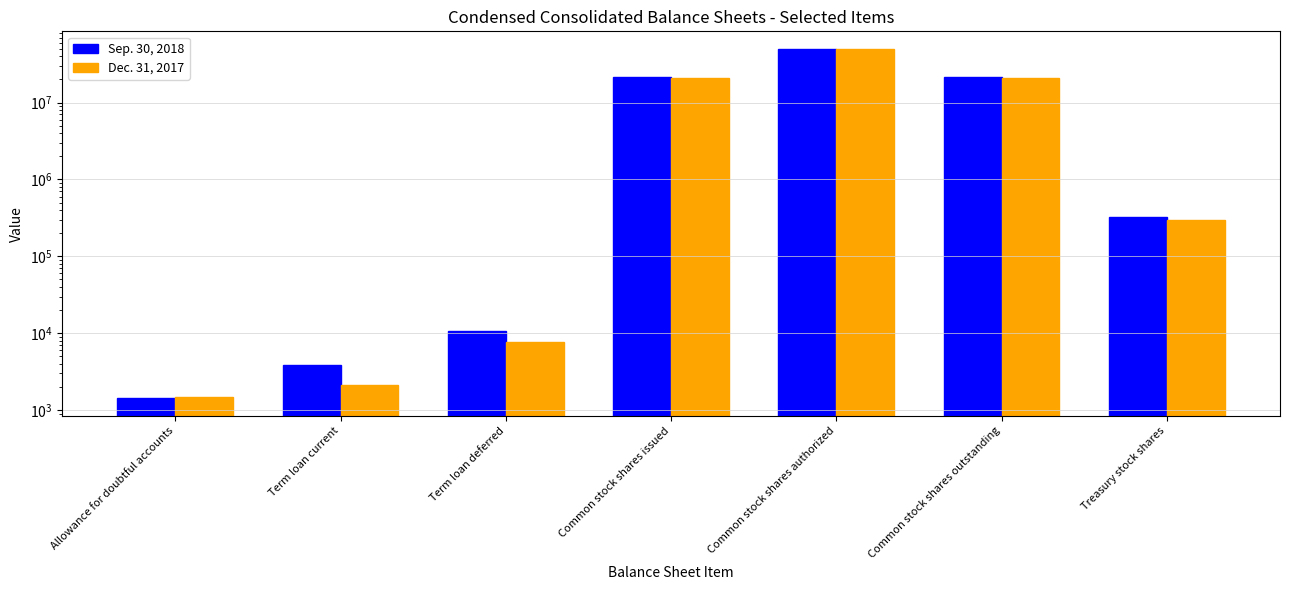

What is the spread (max minus min) of values at Term loan deferred?

2970